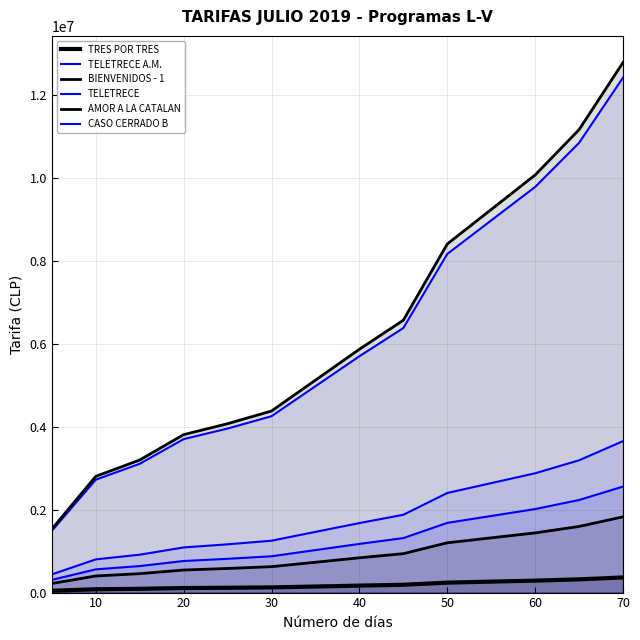

What is the difference between the highest and lowest values at 45?

6375000